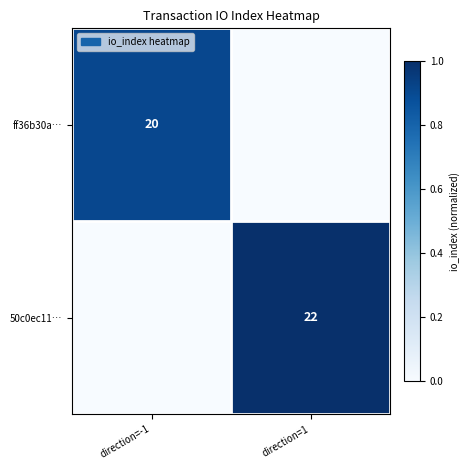

Is the value of ff36b30a… at direction=-1 greater than the value of 50c0ec11… at direction=1?

No